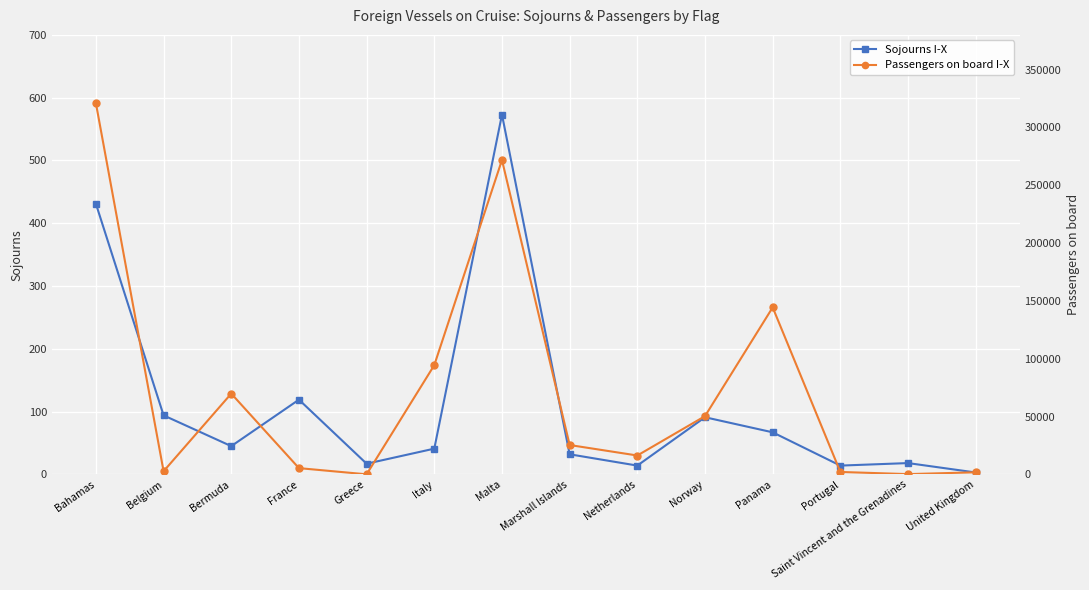

The Sojourns I-X series shows 14 at Portugal. True or false?

True